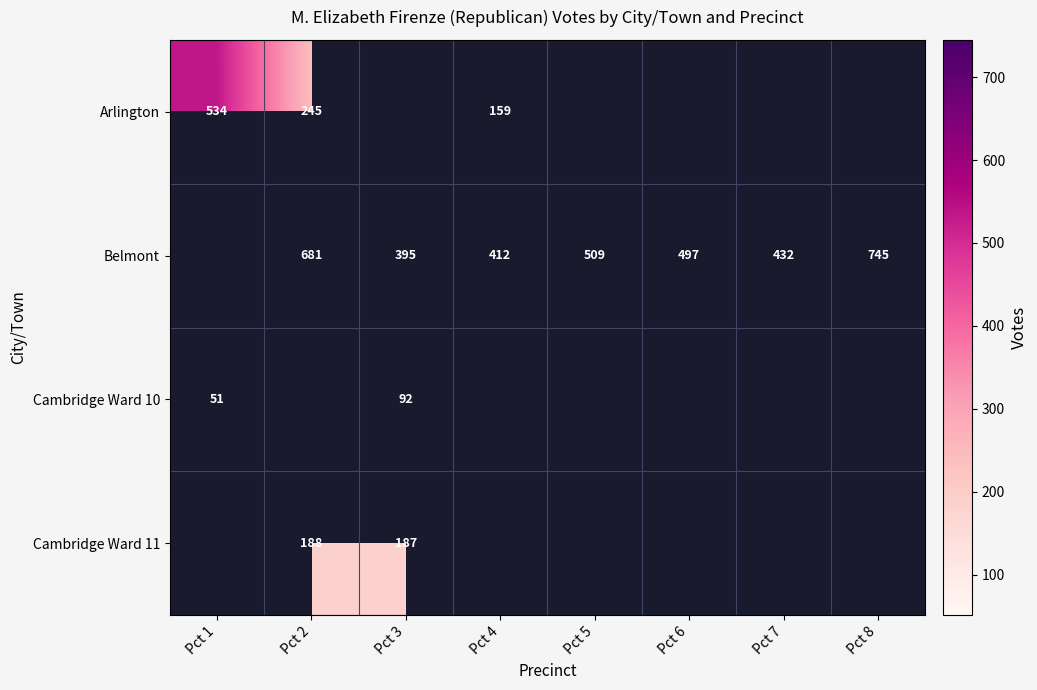

What is the greatest value displayed?

745.0